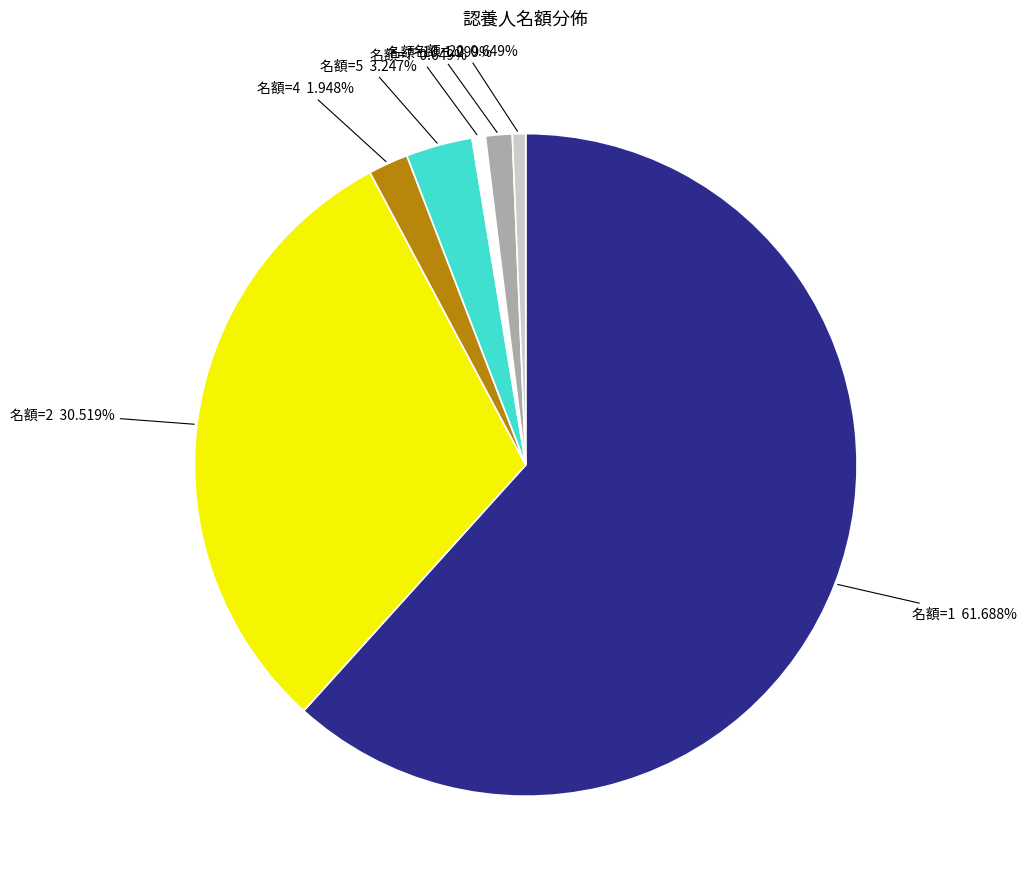

Is there any slice that represents more than half of the pie?

Yes